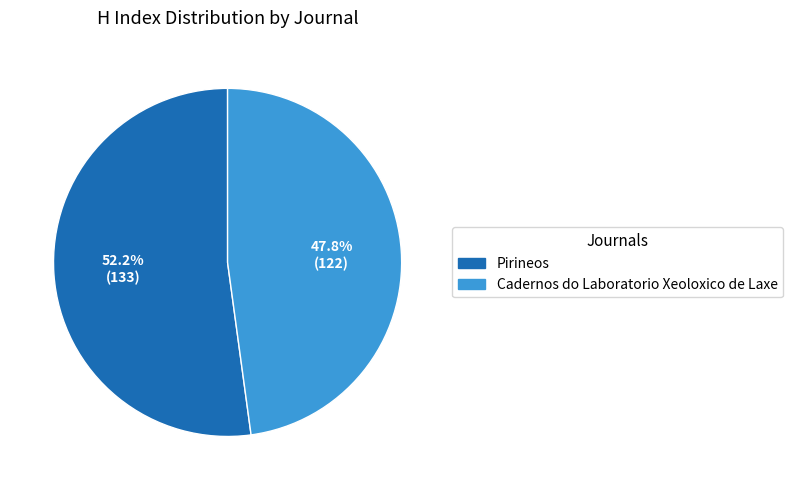

To the nearest percent, what portion does Pirineos represent?

52%